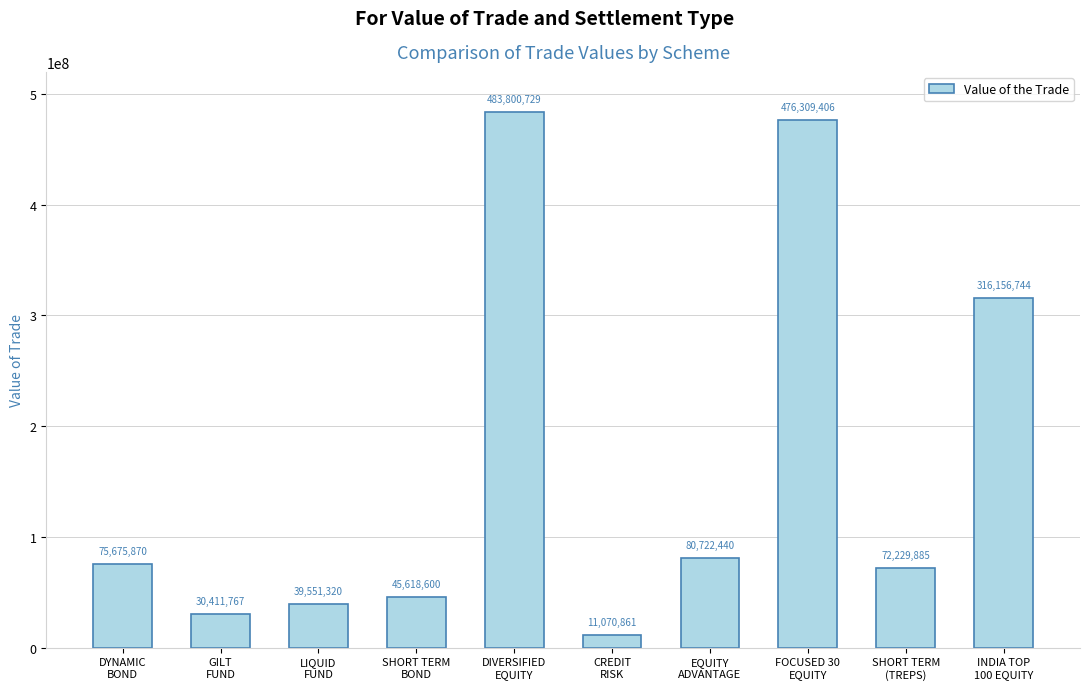

Does the chart contain stacked bars?

No